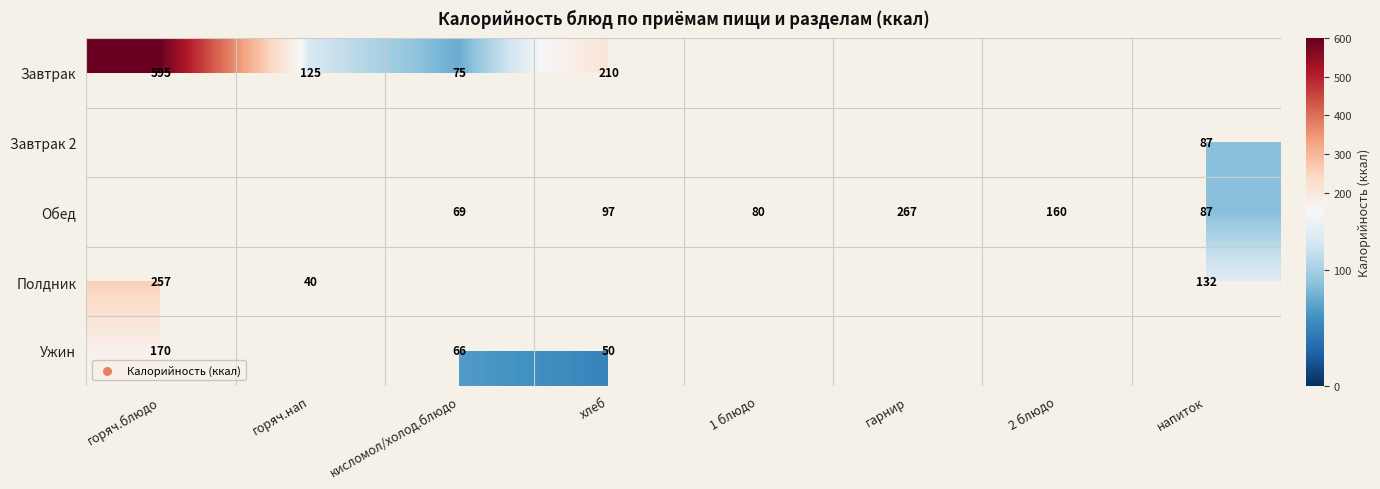

The value of Обед at 2 блюдо is 55. True or false?

False